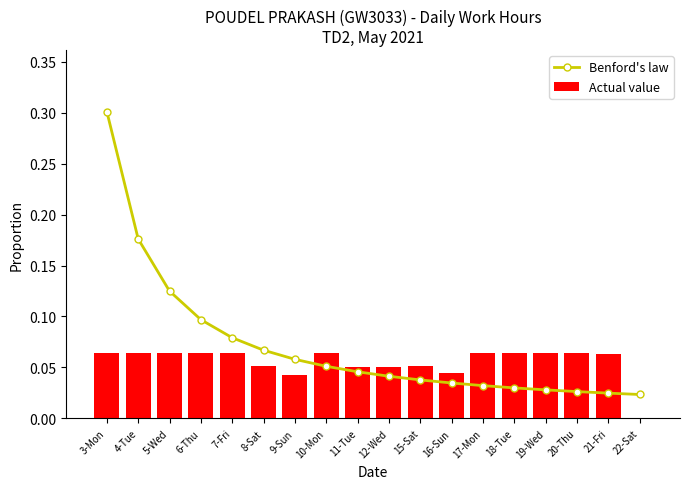

At which category is the sum across all series the highest?

3-Mon